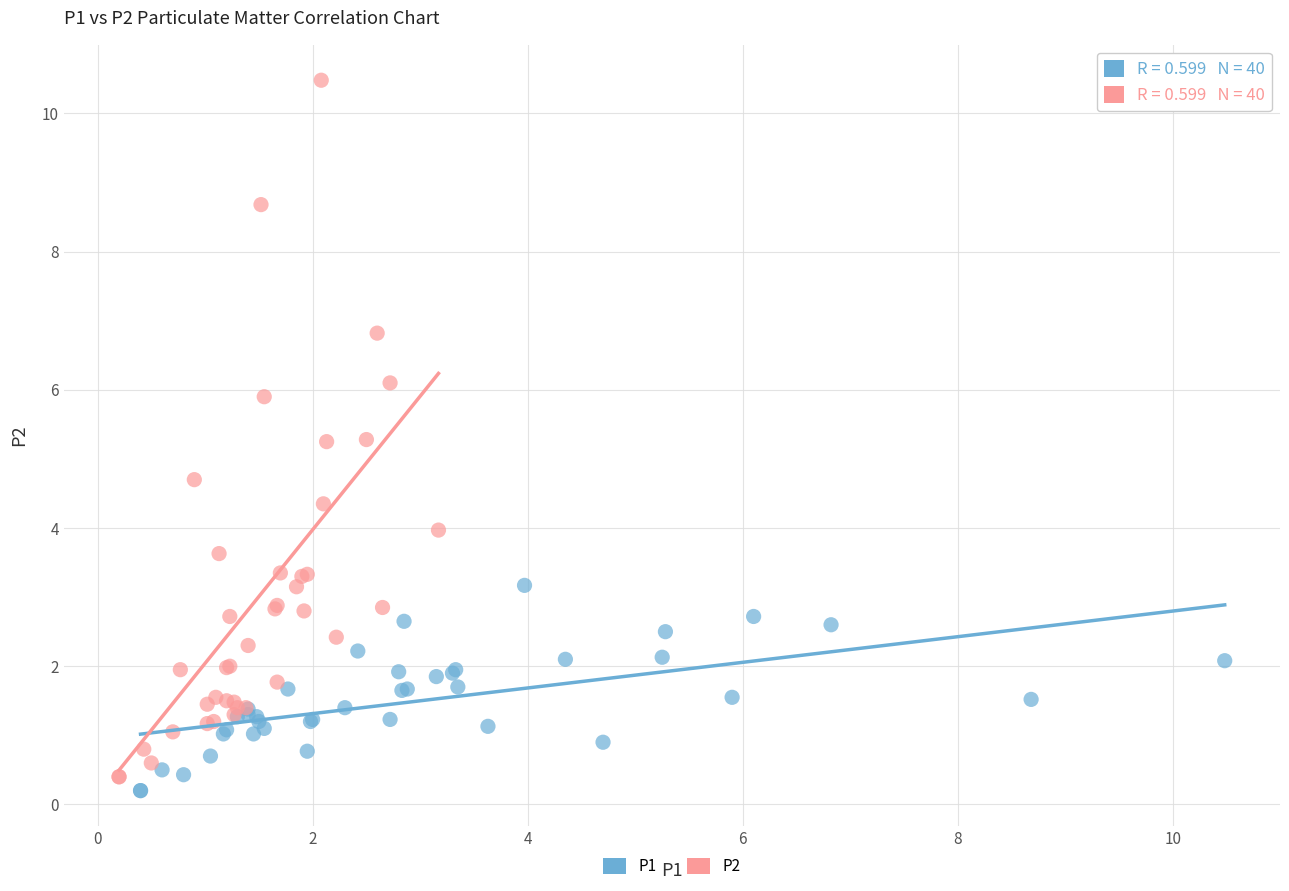

Which series reaches the maximum Y coordinate?

P2